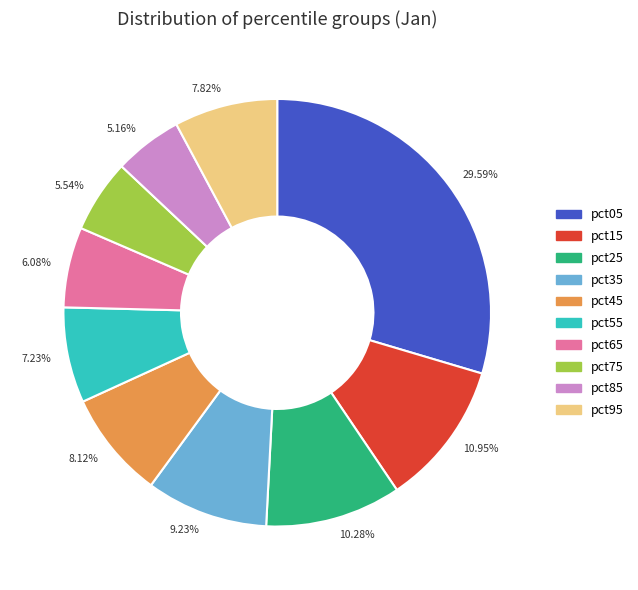

What is the total percentage of pct15 and pct55?

18.2%